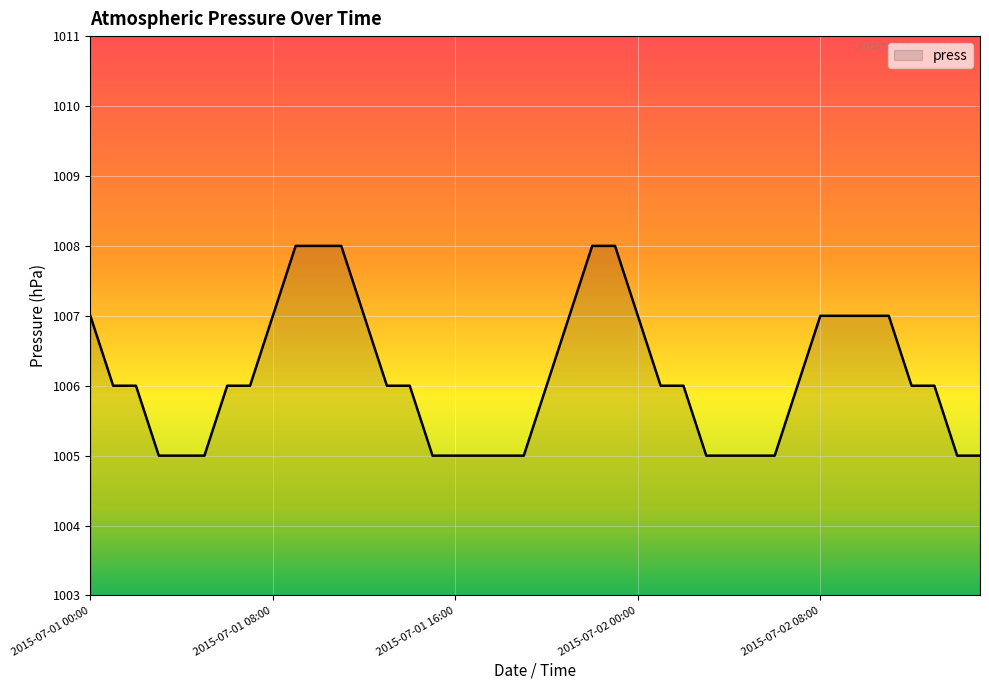

How many values are between 1005 and 1007?

35